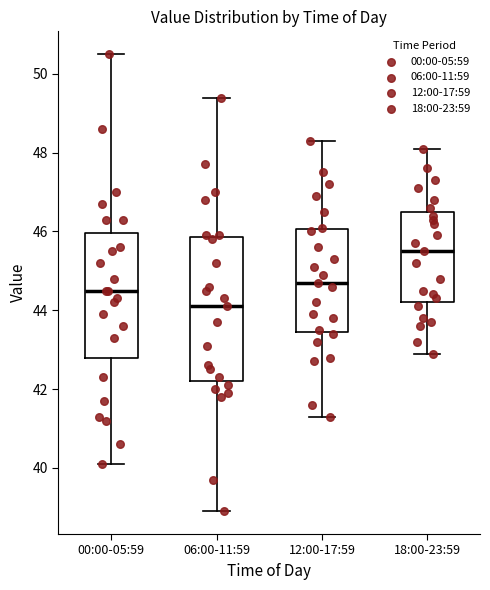

Which box's median line is the highest?

18:00-23:59